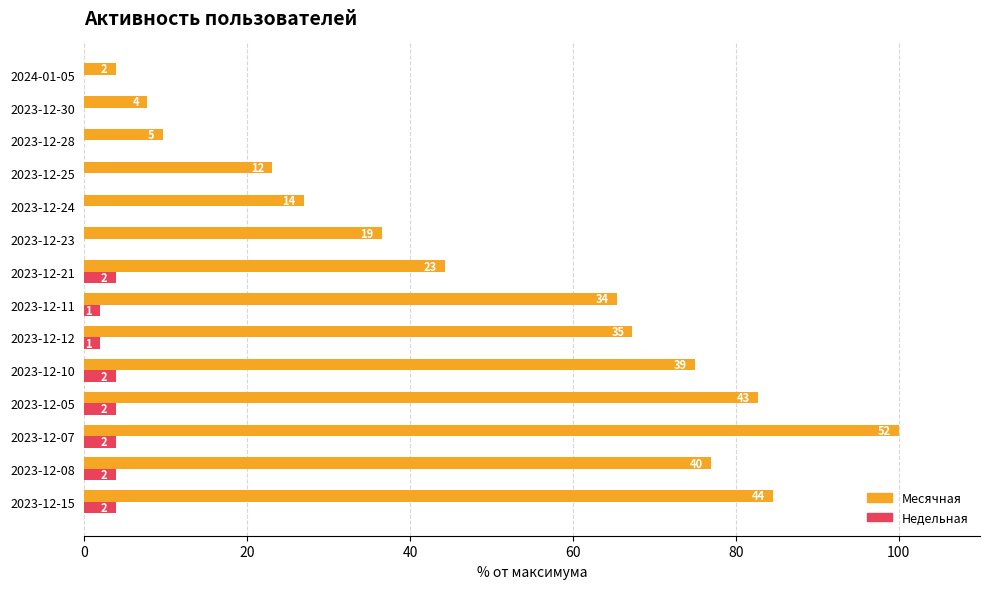

At how many categories does at least one series exceed 43?

8